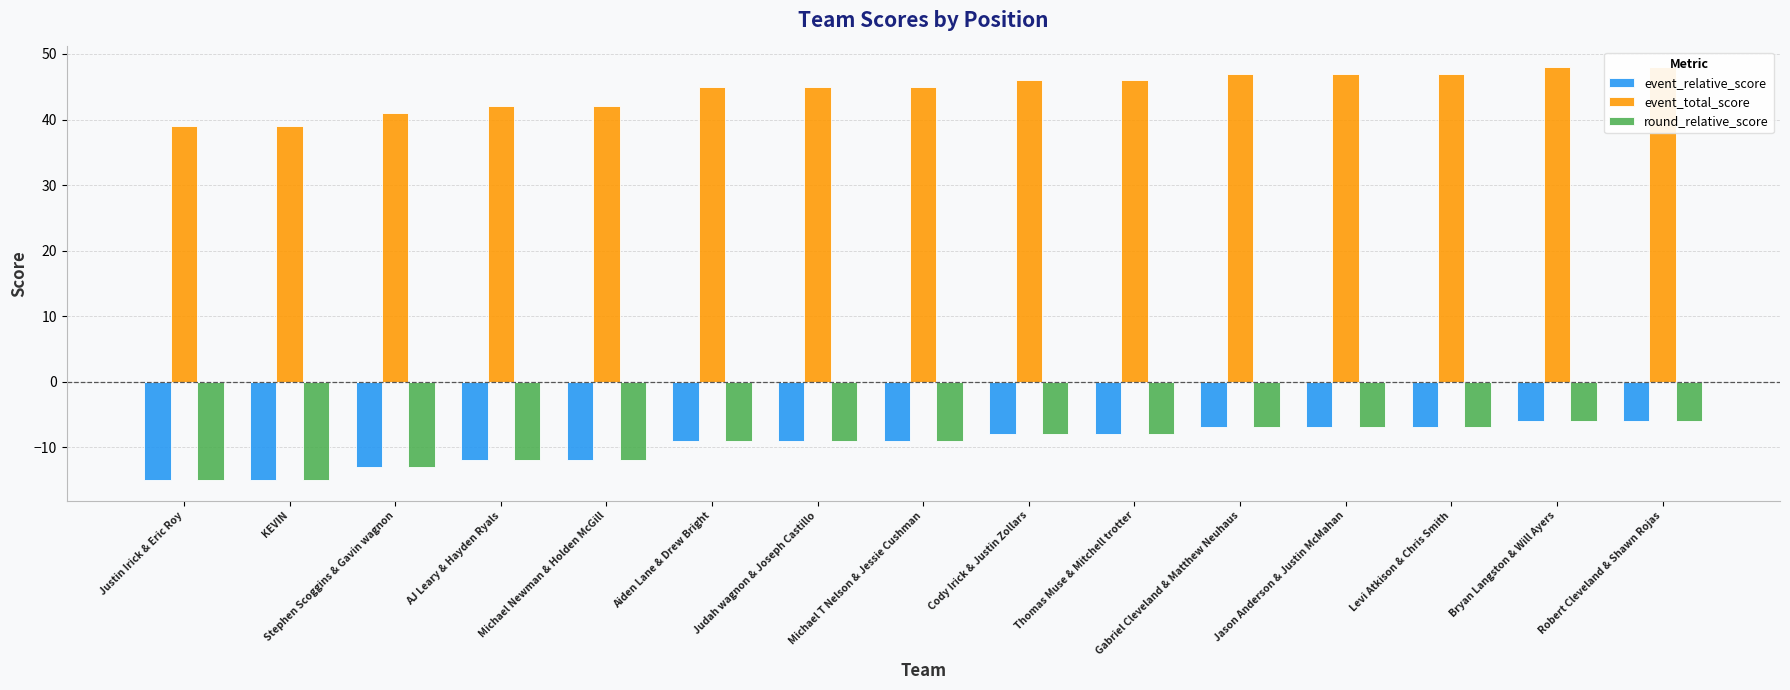

How many groups of bars are there?

15